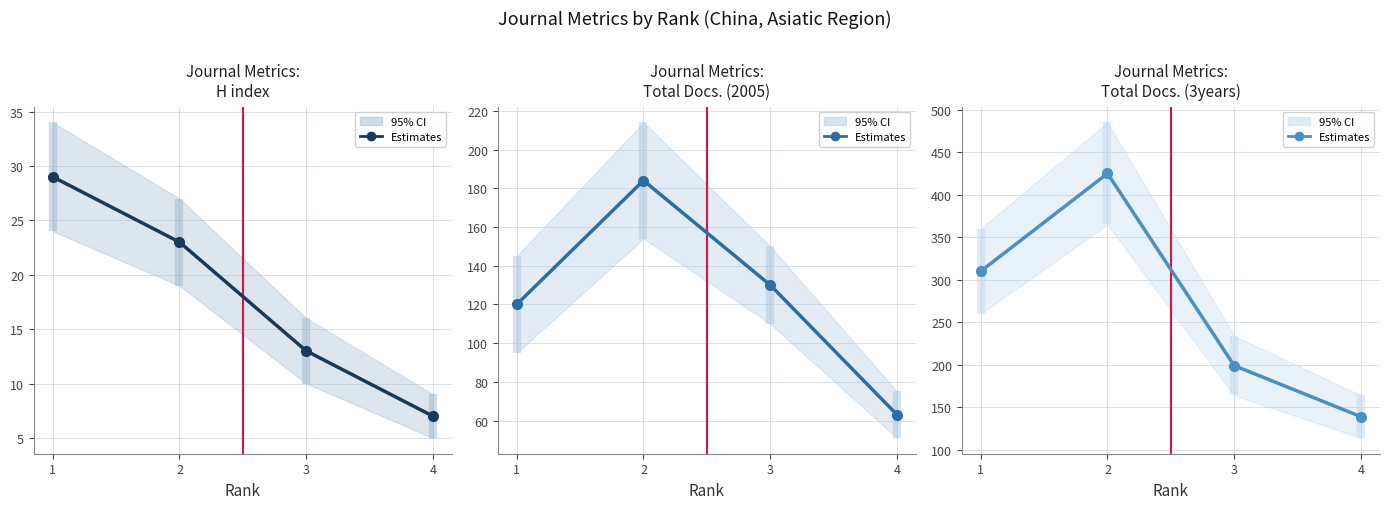

Reading right to left, extract all data points from this chart.

139	199	425	310